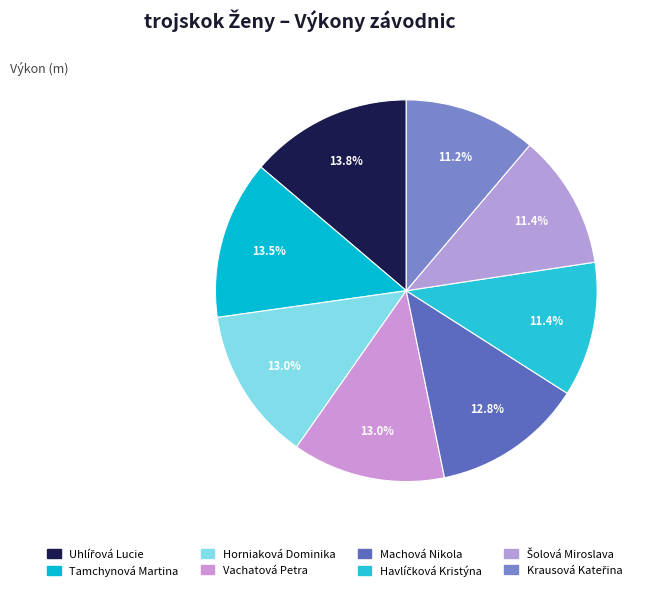

How many slices are in this pie chart?

8